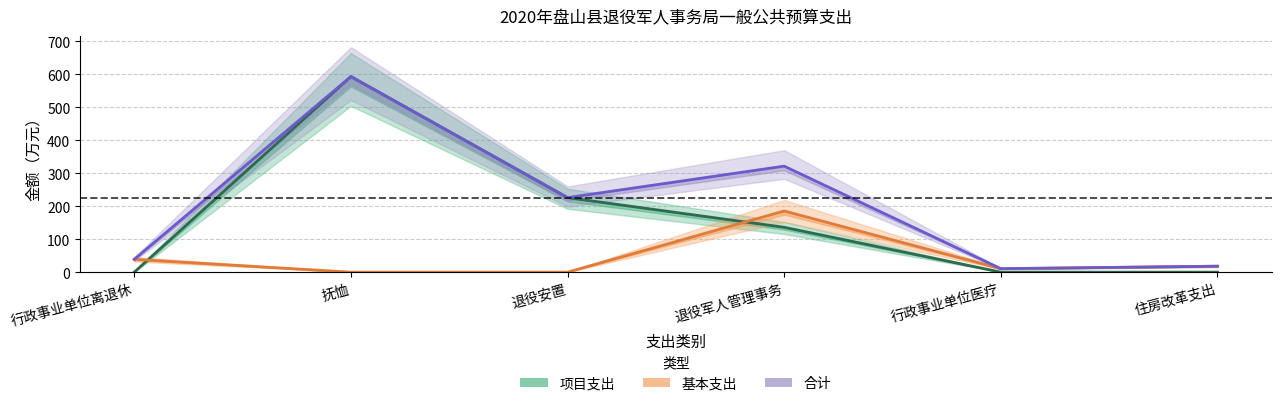

Where is the first local maximum for 基本支出?

退役军人管理事务